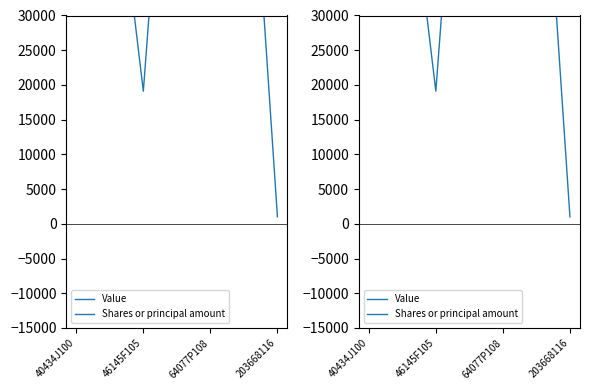

What is the sum of all Value values?

2079000